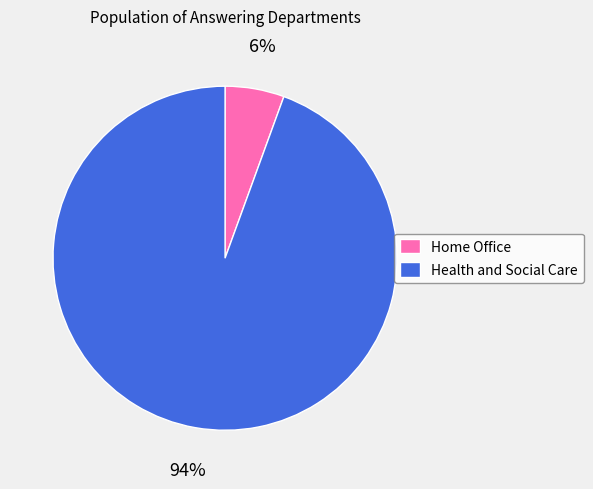

Is the sum of Health and Social Care and Home Office greater than half?

Yes